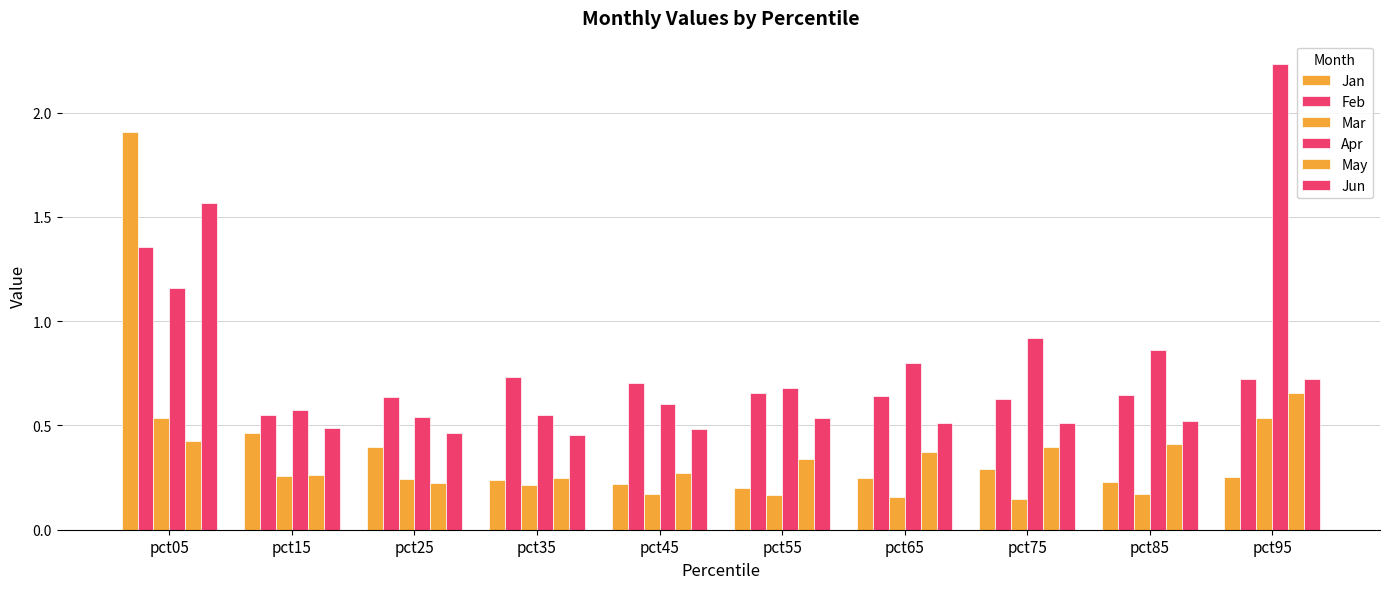

What is the difference between the Jun values at pct15 and pct95?

0.2